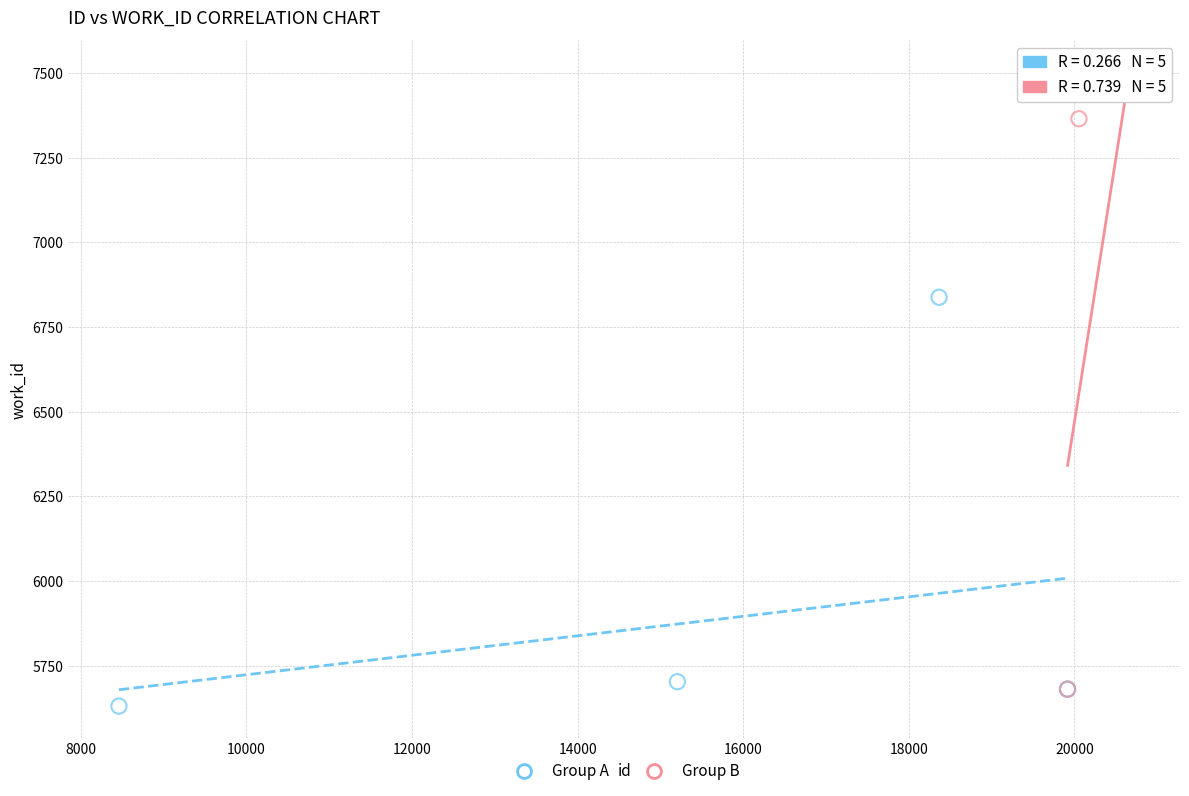

Which series contains the highest Y value?

Group B